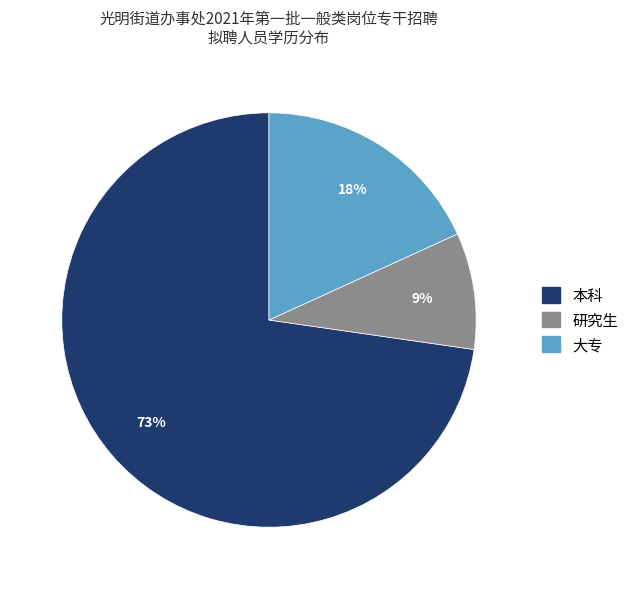

Is it true that 研究生 is 1% of the pie?

False